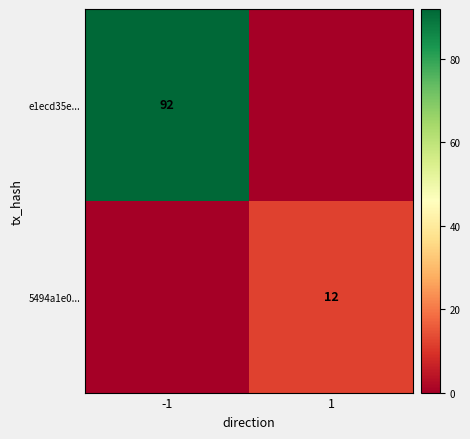

The e1ecd35e... series shows 92 at -1. True or false?

True